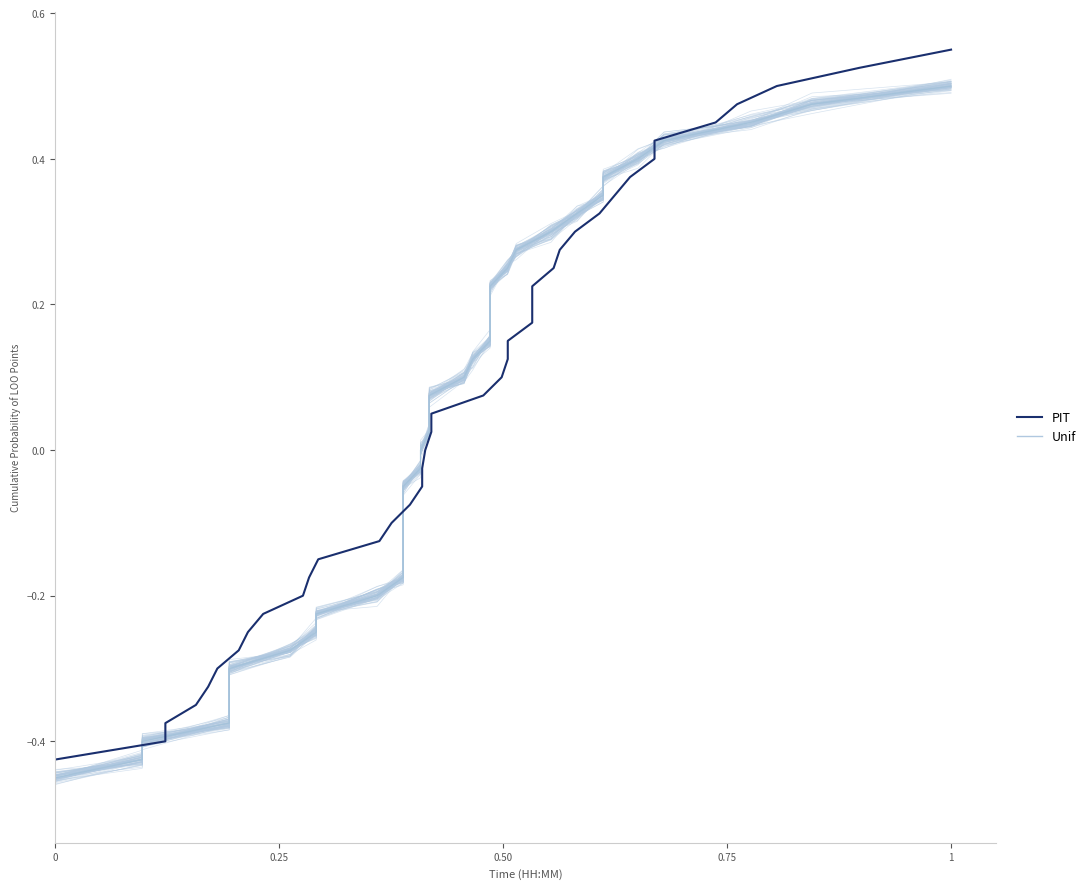

What is the difference between the maximum and minimum values in the Unif series?

1.0